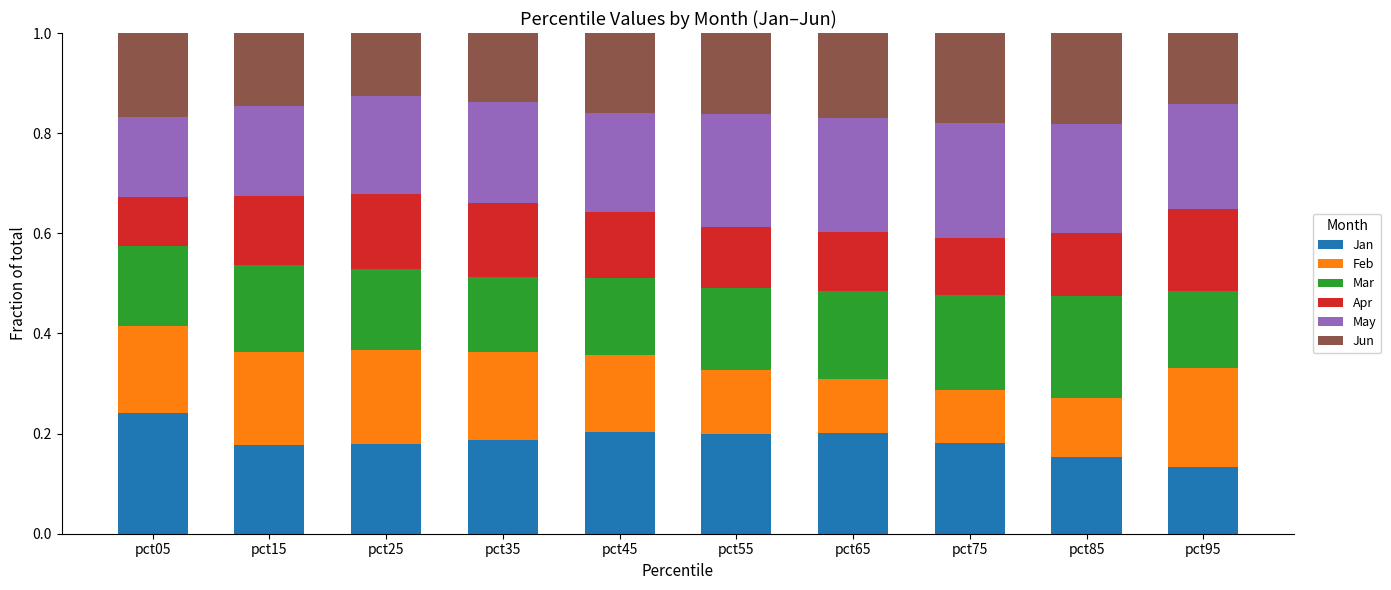

What is the total value across all series at pct35?

1.0